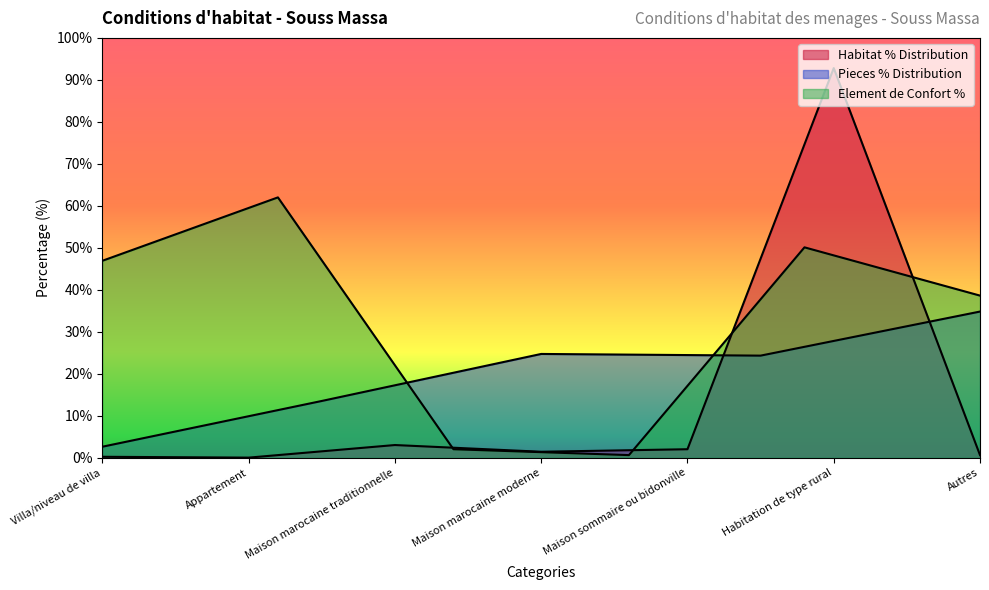

At which category does the data reach its first local valley?

Appartement